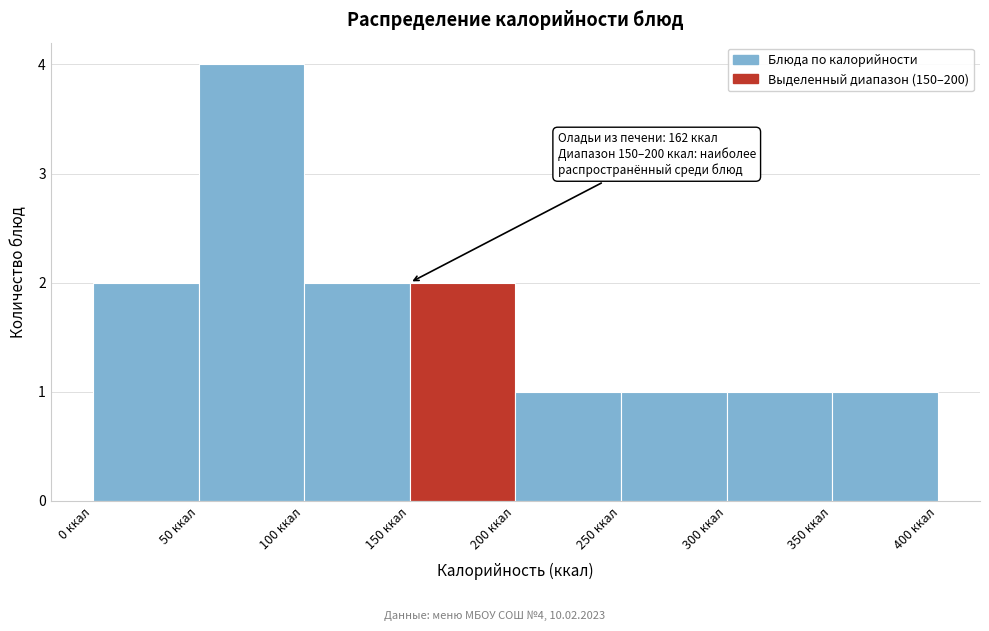

Which range on the x-axis has the tallest bar?

50 to 100